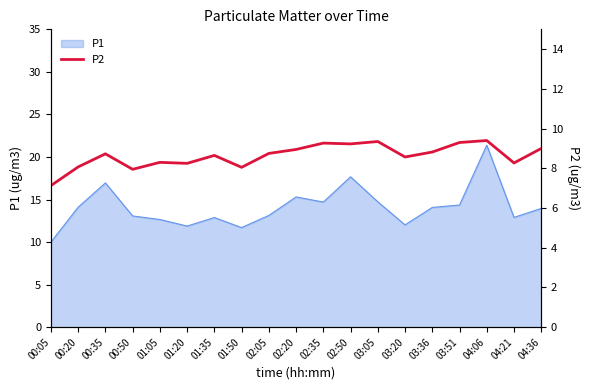

At which category does the chart reach its peak across all series?

04:06